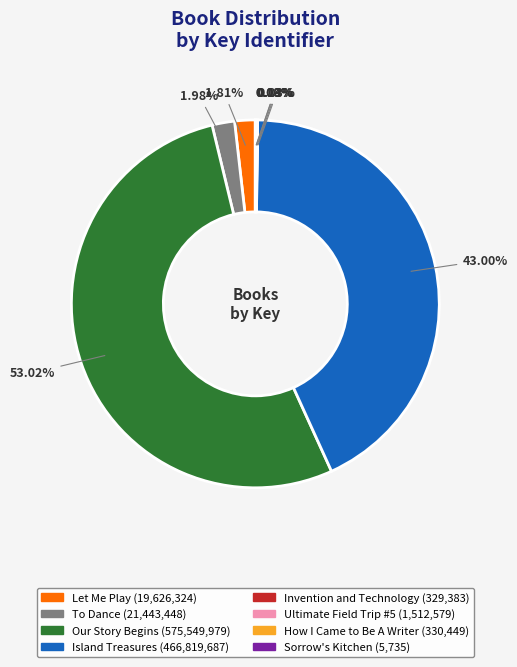

To the nearest percent, what is the average slice percentage?

12%